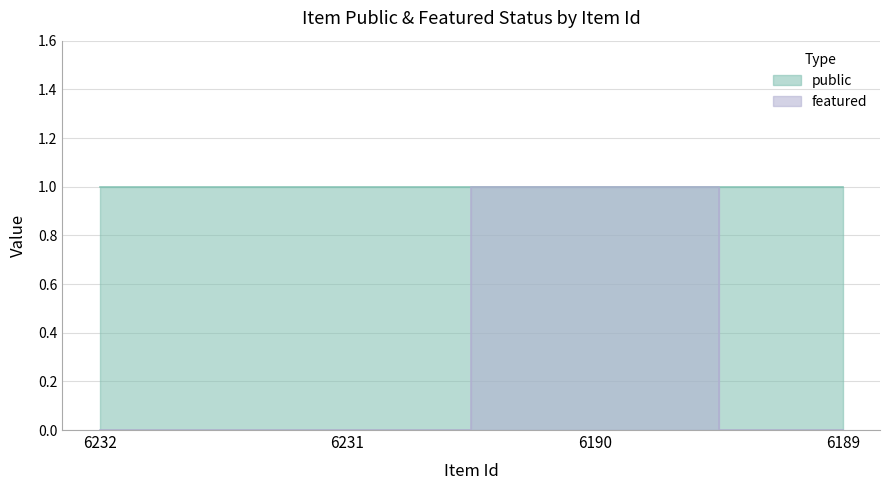

At which category does the chart reach its minimum across all series?

6232